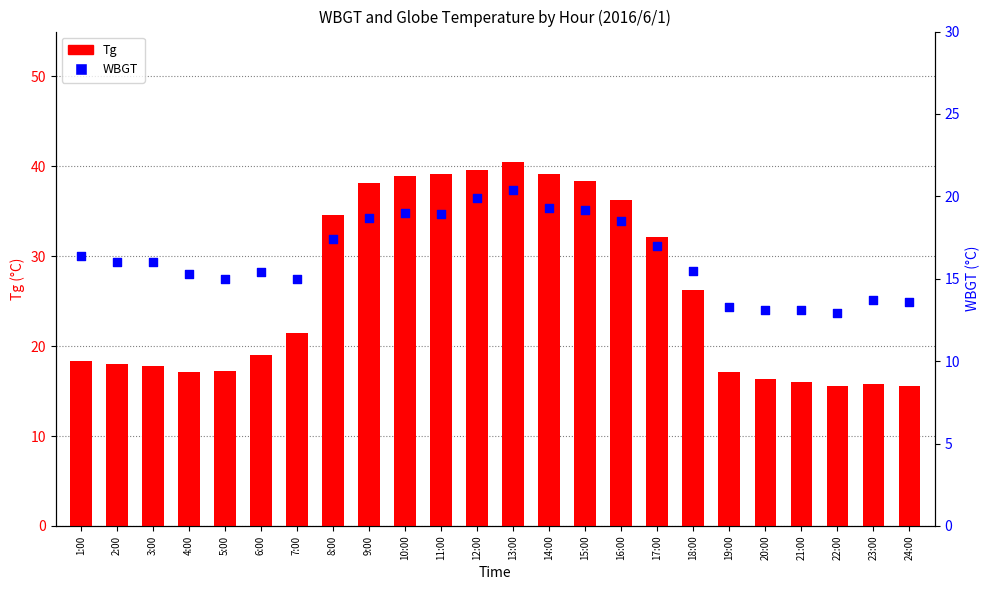

At which category is the sum across all series the highest?

13:00